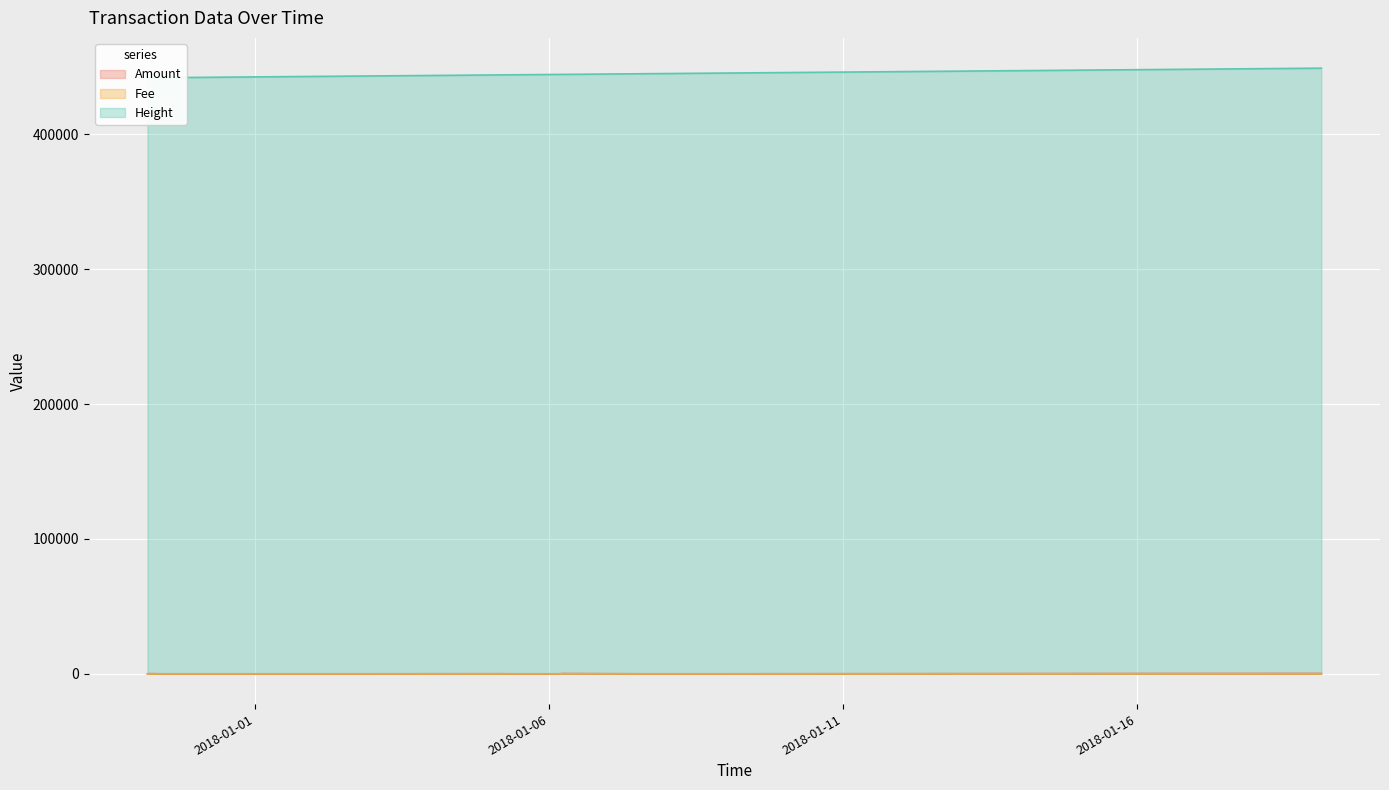

True or false: Height and Fee intersect in this chart.

False